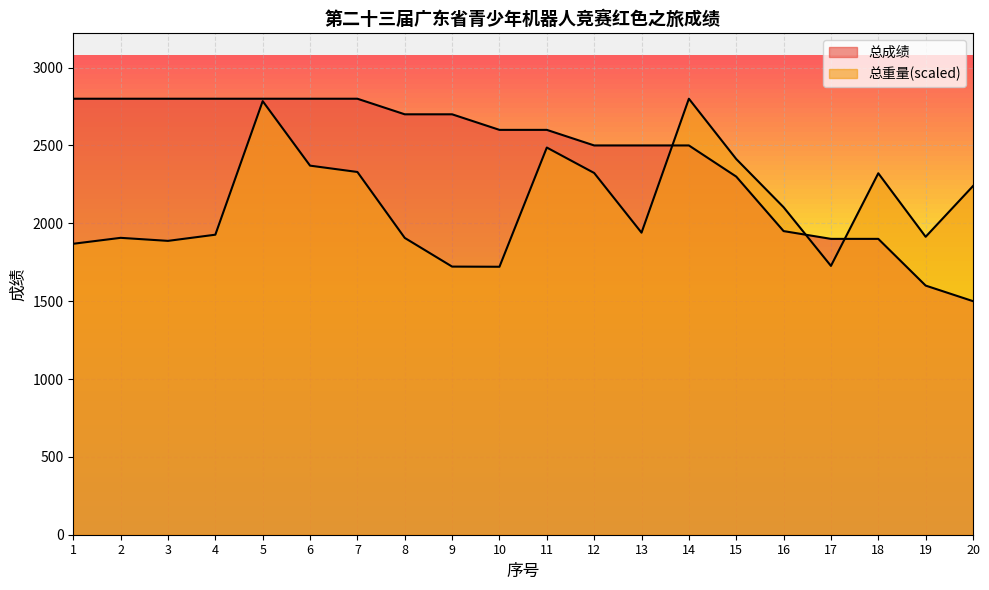

What is the sum of the 总成绩 values at 13 and 7?

5300.0